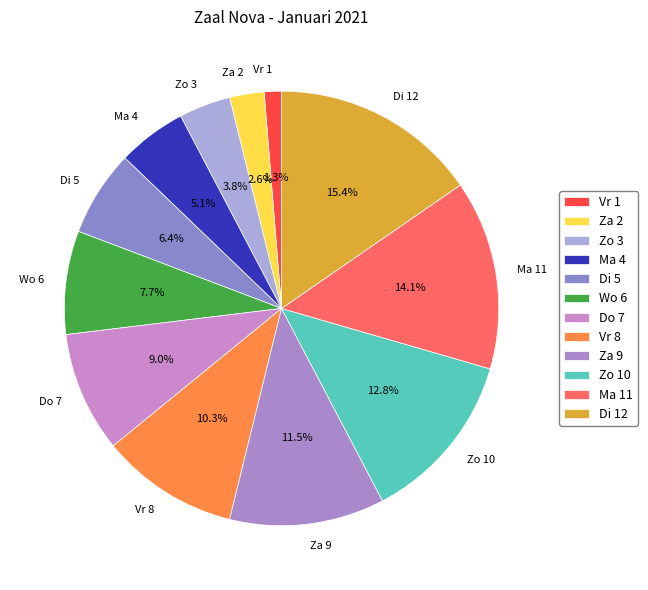

To the nearest percent, what portion does Vr 1 represent?

1%